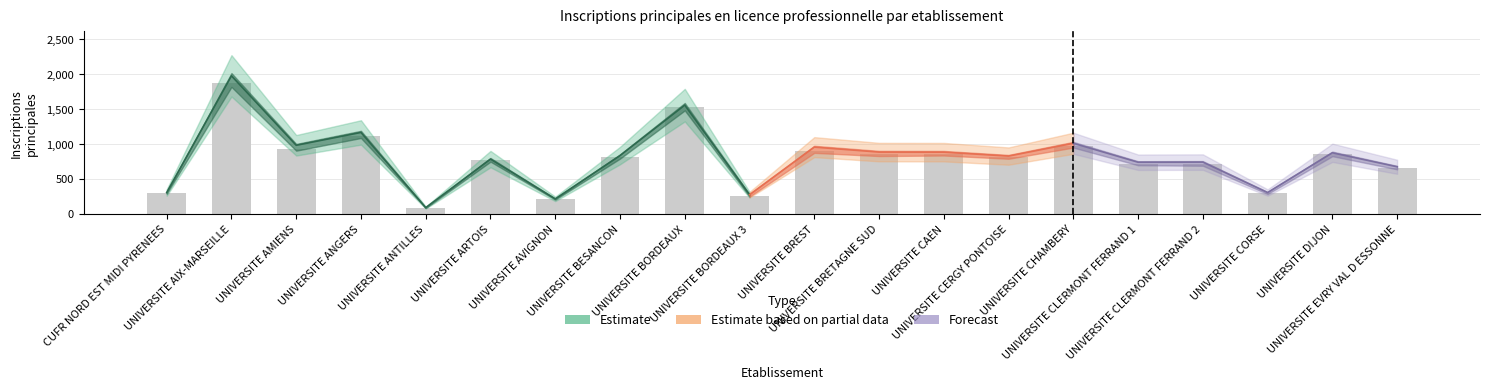

What is the maximum value shown in the chart?

1869